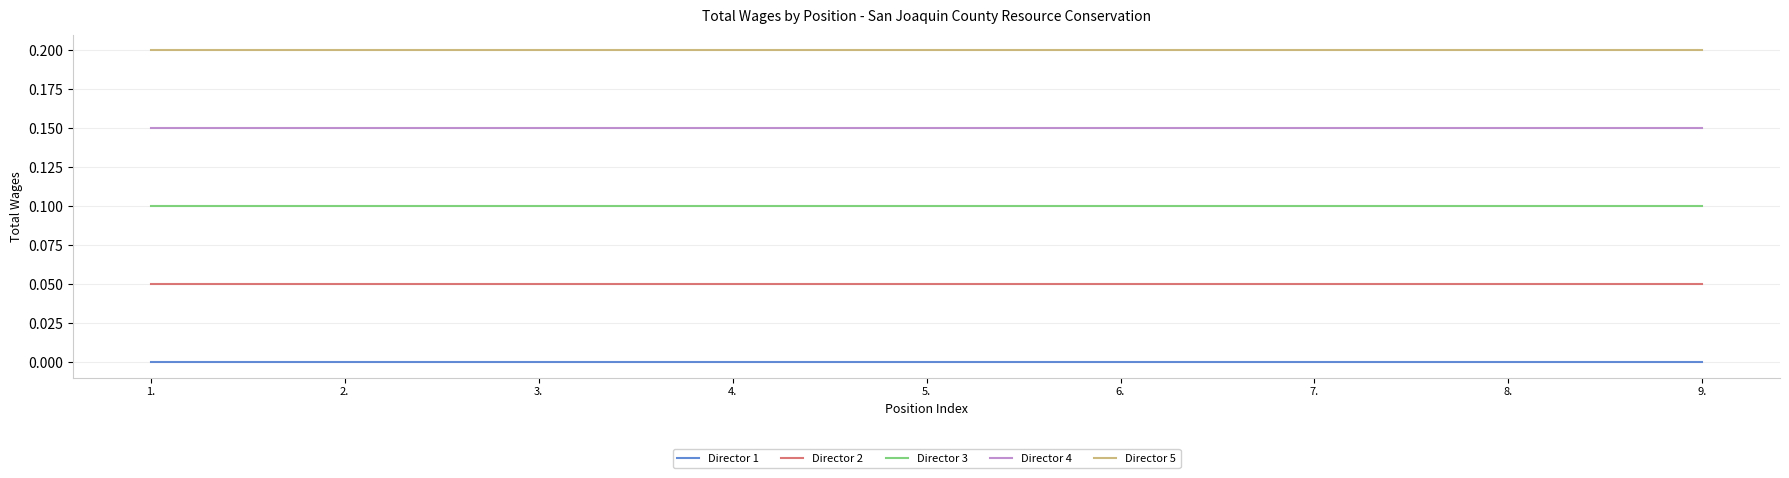

Is the value of Director 5 at 2. greater than the value of Director 1 at 6.?

Yes